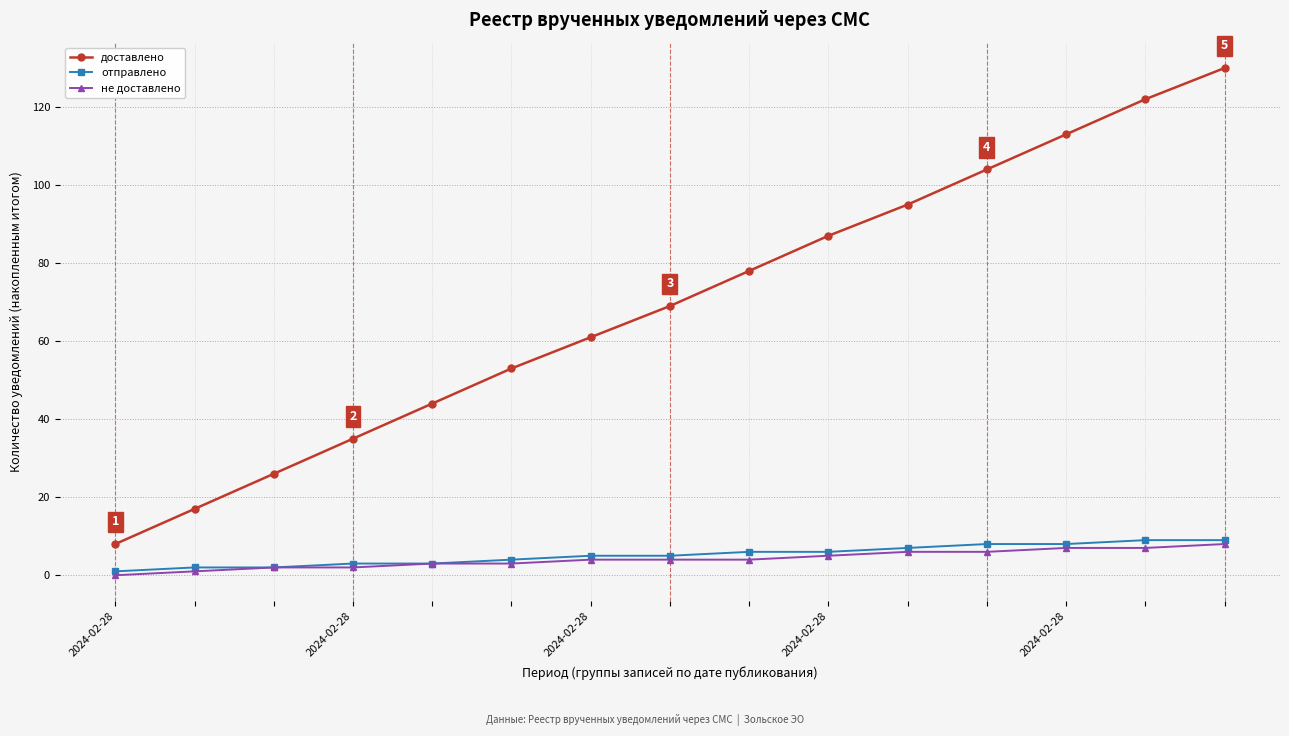

What are all the series names shown in the legend?

доставлено, отправлено, не доставлено